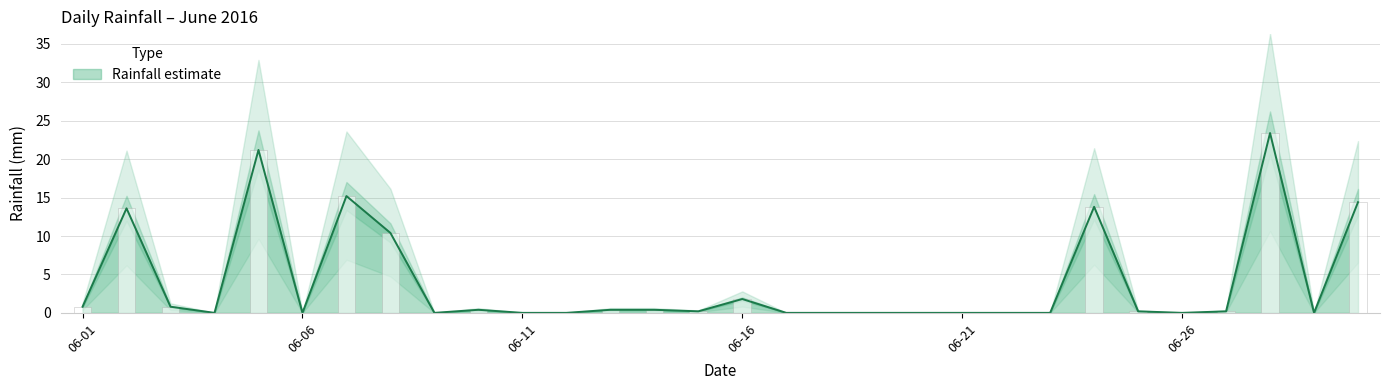

Reading left to right, what are all the values shown in this chart?

0.8	13.6	0.8	0.0	21.2	0.0	15.2	10.4	0.0	0.4	0.0	0.0	0.4	0.4	0.2	1.8	0.0	0.0	0.0	0.0	0.0	0.0	0.0	13.8	0.2	0.0	0.2	23.4	0.0	14.4